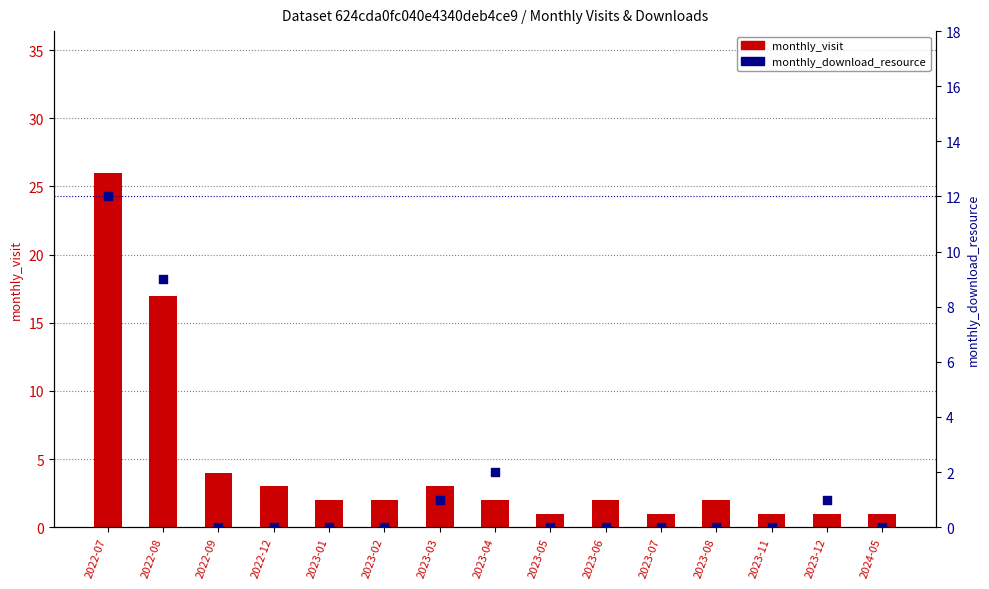

What are all the series names shown in the legend?

monthly_visit, monthly_download_resource